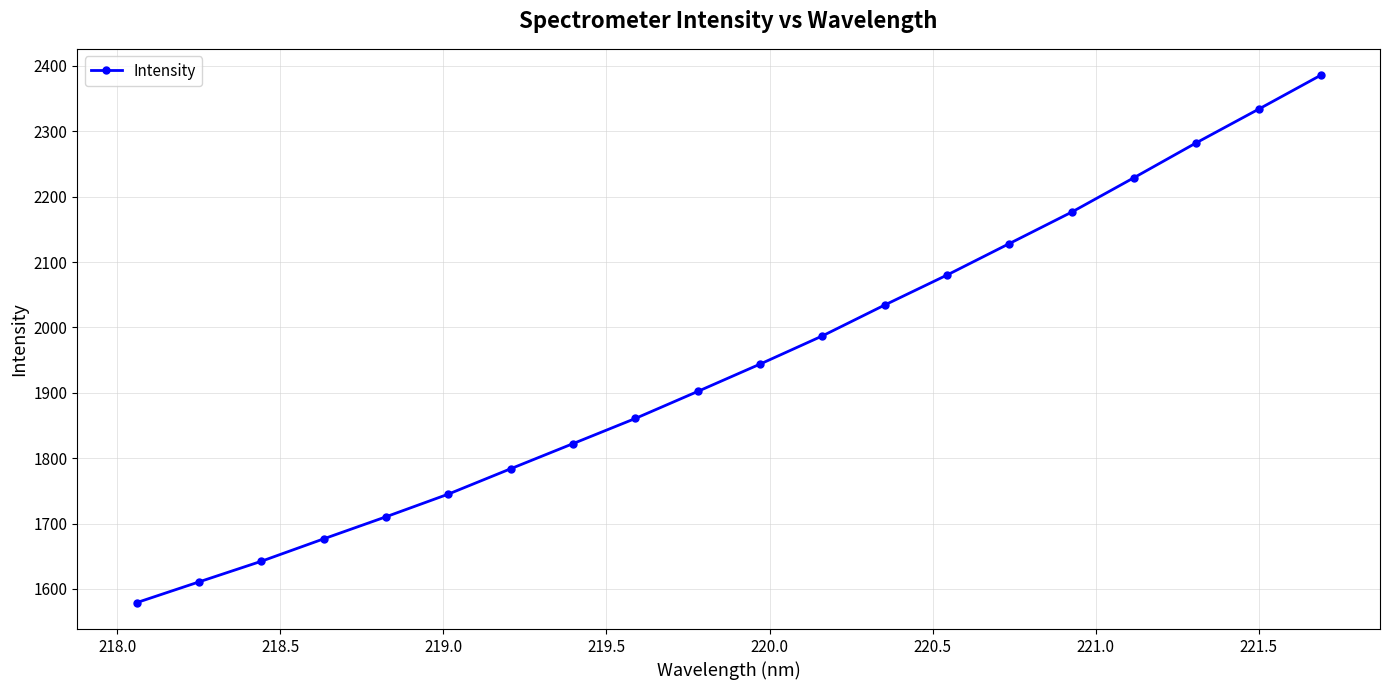

Is this an area chart (filled region under the line)?

No